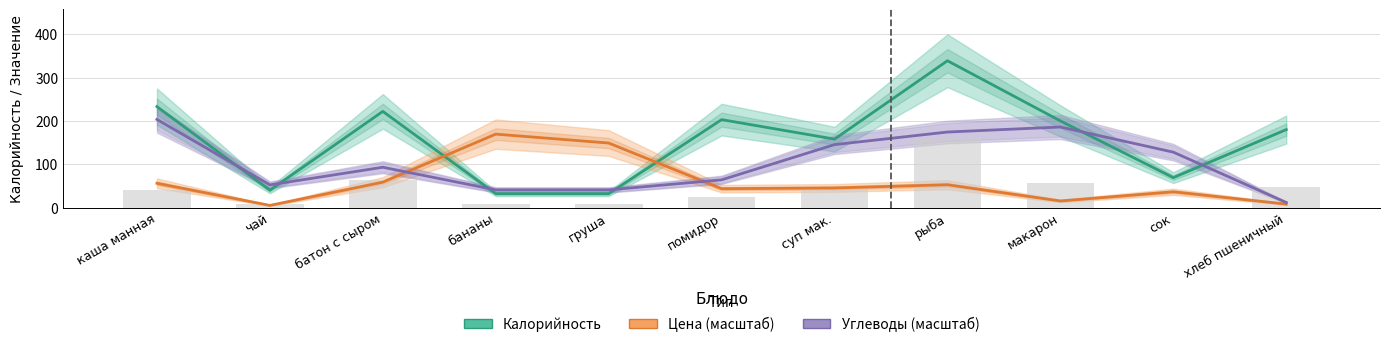

Are the bars grouped side by side (vs. stacked)?

Yes